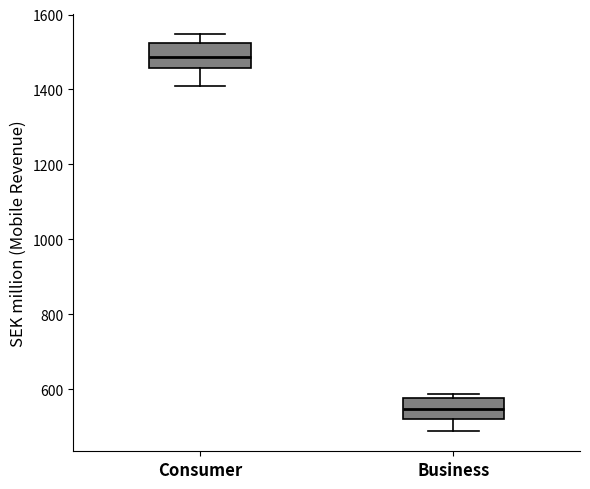

Reading left to right, transcribe this box plot: for each box, give where its median line is, the range the box spans, and where its two whiskers end, as read against the y-axis. The values are not printed on the chart, so give them approximately, as read against the axis.

Consumer: median 1480, box 1460 to 1520, whiskers 1400 to 1540
Business: median 540, box 520 to 580, whiskers 480 to 580 (just above the box's upper edge)